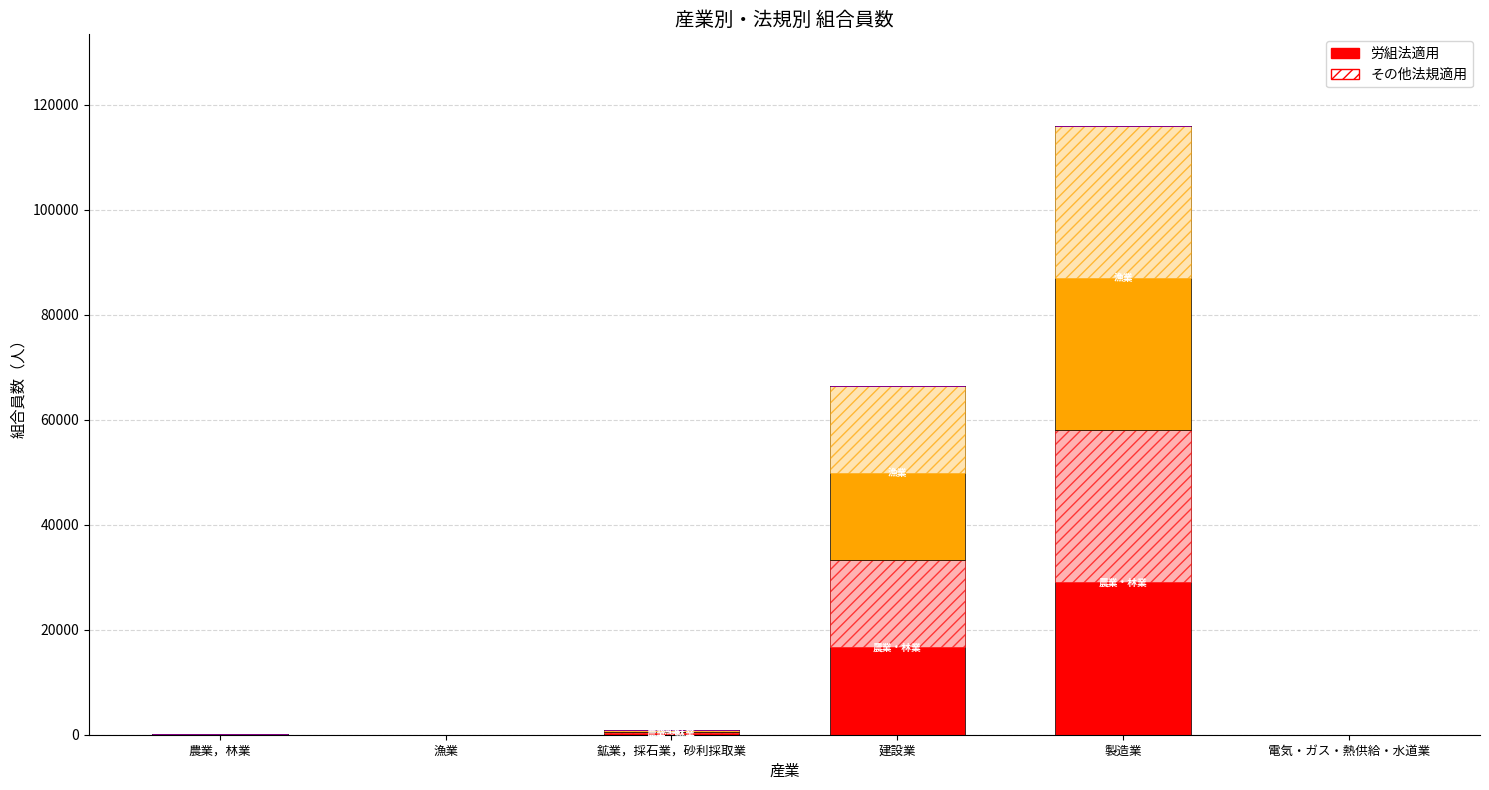

Between 建設業 and 電気・ガス・熱供給・水道業, which series saw the biggest shift?

総数_組合員数